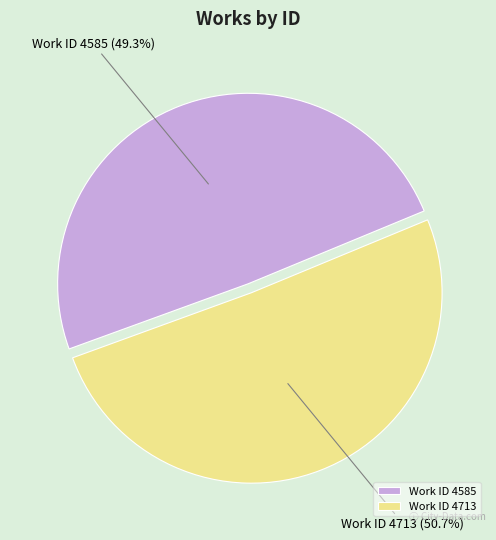

To the nearest percent, what is the difference between the largest and smallest slice percentages?

1%